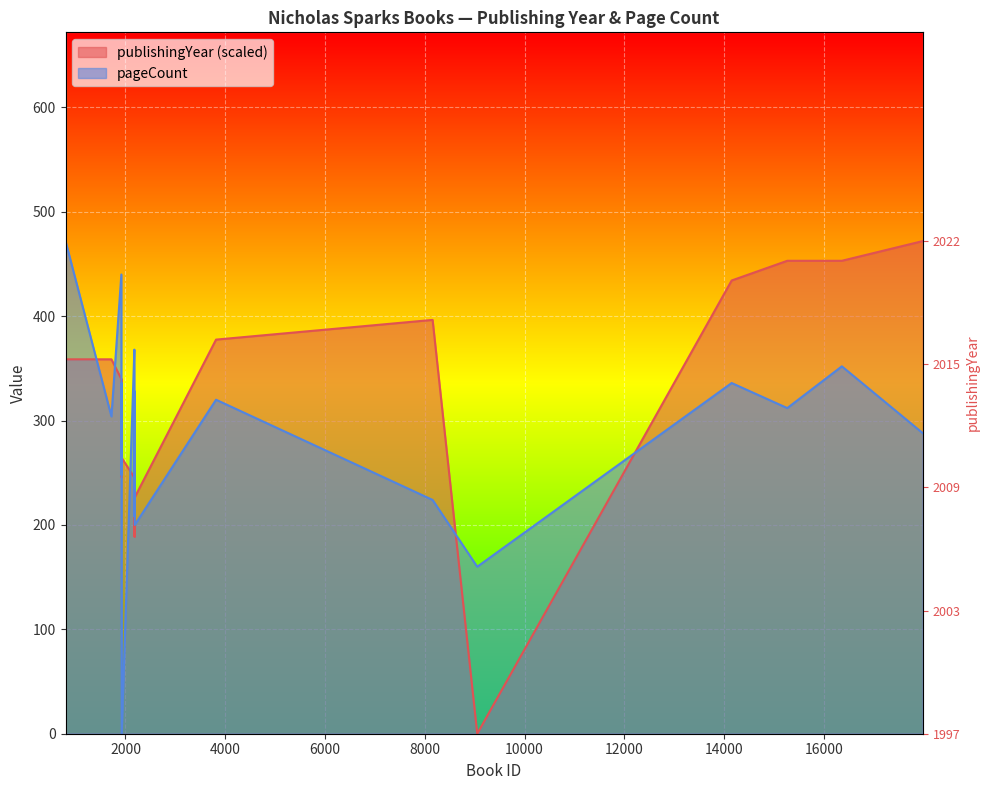

Rank the series at 8156 from lowest to highest value.

pageCount, publishingYear